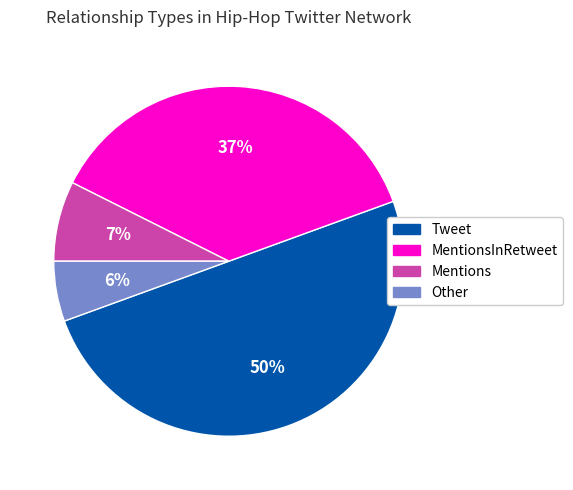

How many slices are in this pie chart?

4